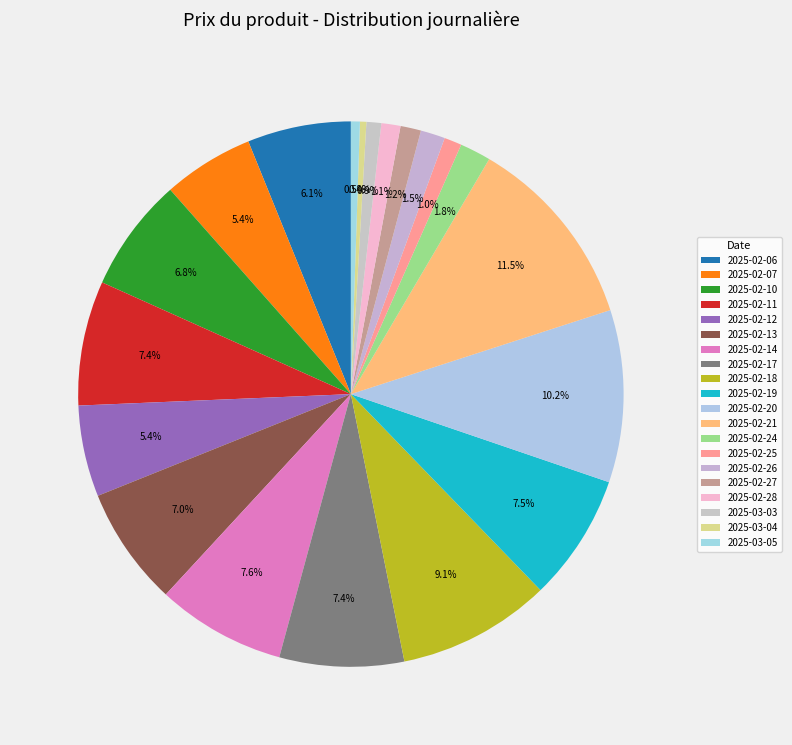

Between 2025-02-19 and 2025-02-20, which is larger?

2025-02-20